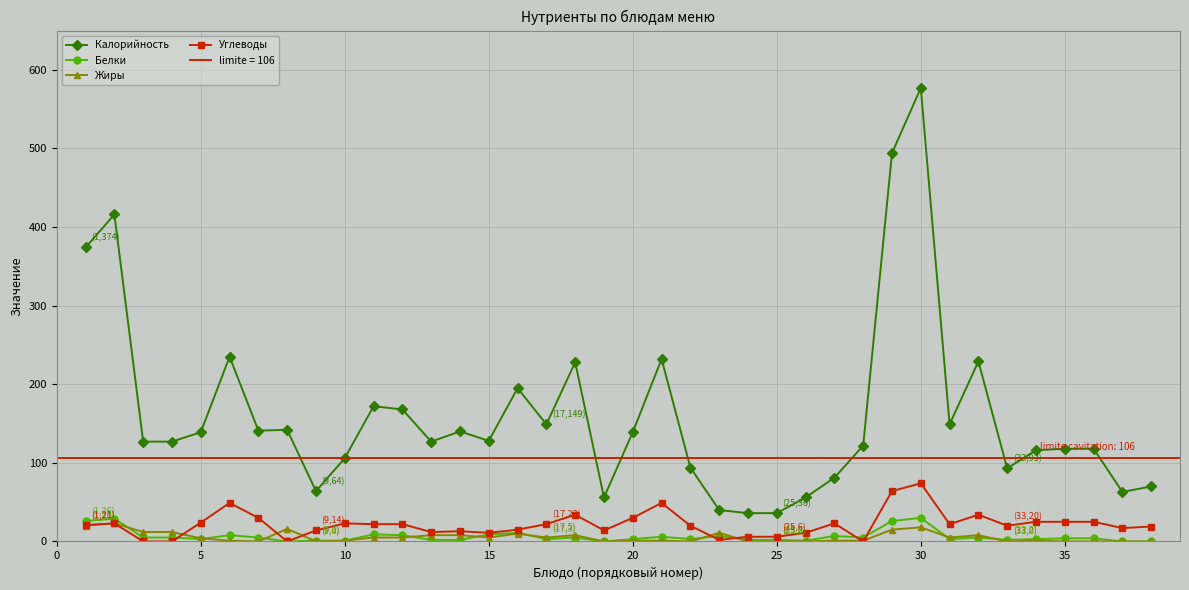

What are all the series names shown in the legend?

Калорийность, Белки, Жиры, Углеводы